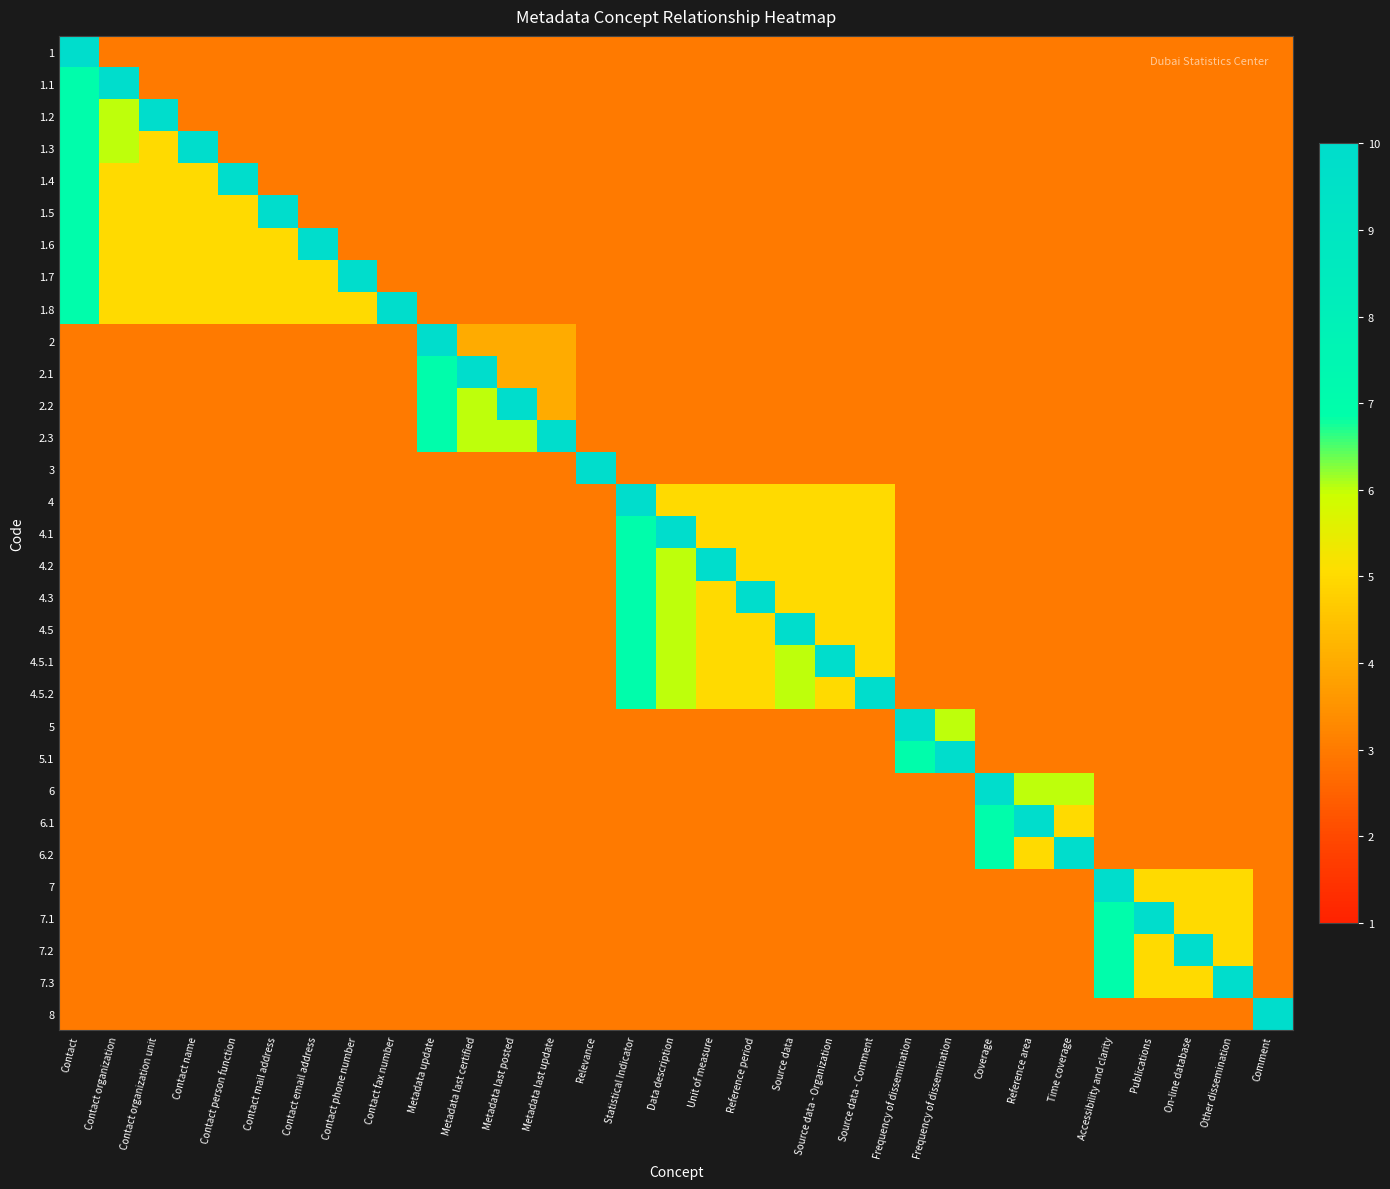

What is the spread (max minus min) of values at Time coverage?

7